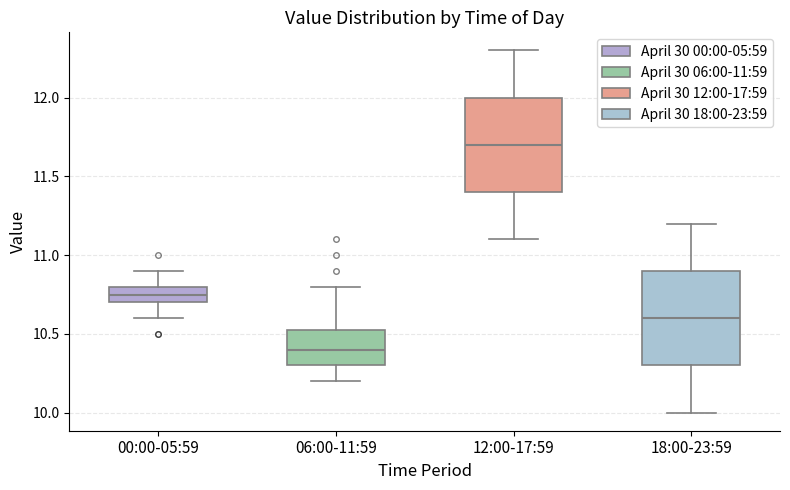

Reading left to right, transcribe this box plot: for each box, give where its median line is, the range the box spans, and where its two whiskers end, as read against the y-axis. The values are not printed on the chart, so give them approximately, as read against the axis.

00:00-05:59: median 10.75, box 10.70 to 10.80, whiskers 10.60 to 10.90
06:00-11:59: median 10.40, box 10.30 to 10.55, whiskers 10.20 to 10.80
12:00-17:59: median 11.70, box 11.40 to 12.00, whiskers 11.10 to 12.30
18:00-23:59: median 10.60, box 10.30 to 10.90, whiskers 10.00 to 11.20